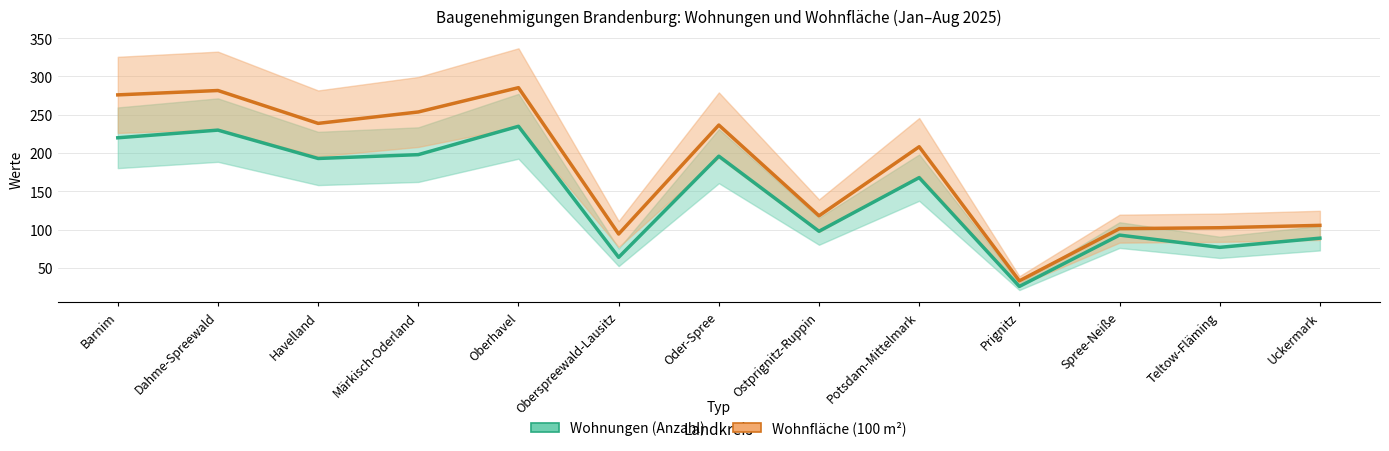

What position from the right is Havelland?

11